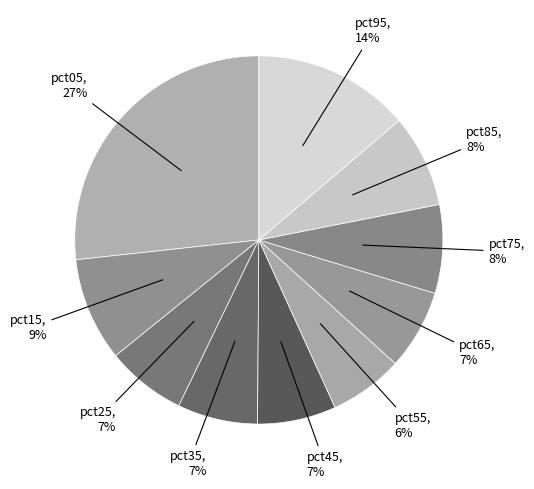

To the nearest percent, what percentage of the pie is pct25?

7%